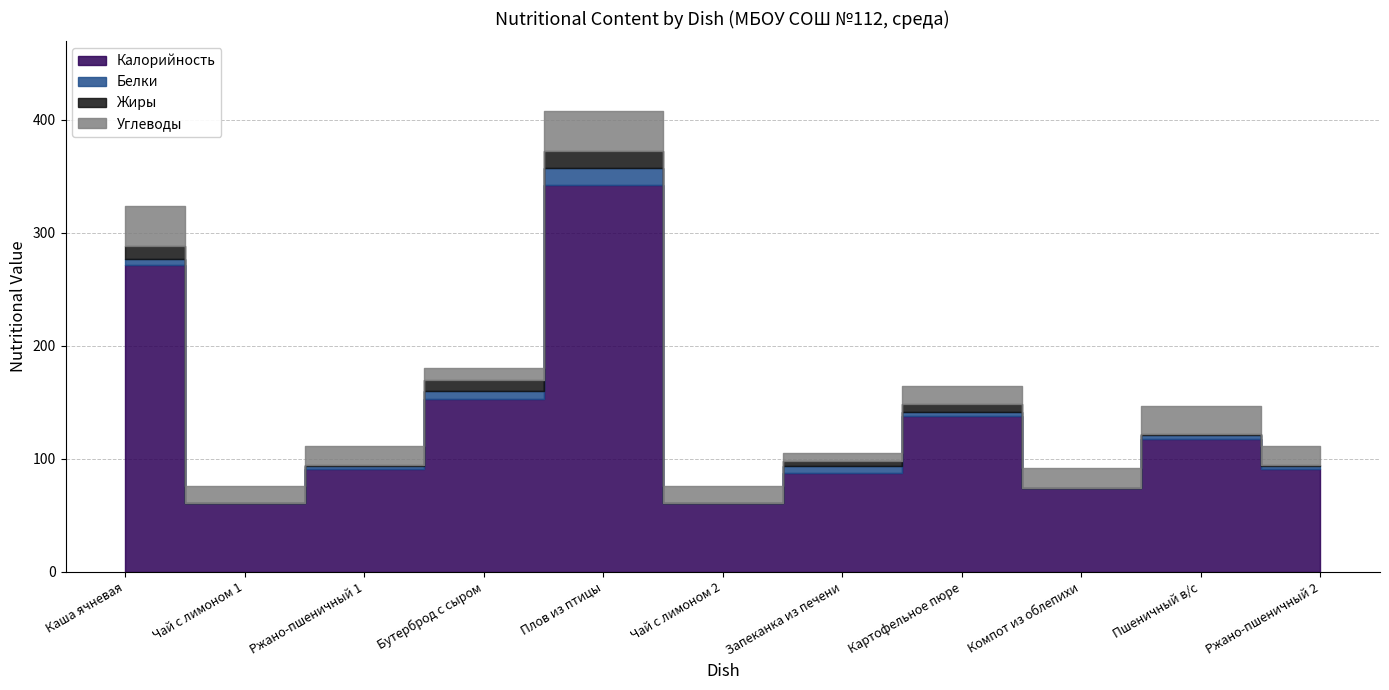

The value of Углеводы at Каша ячневая is 36.0. True or false?

True